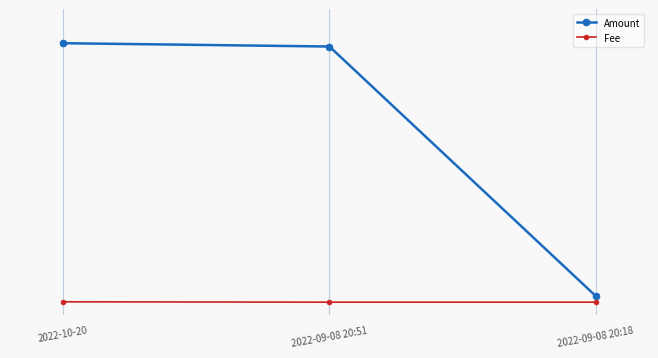

What is the maximum value shown in the chart?

101.6